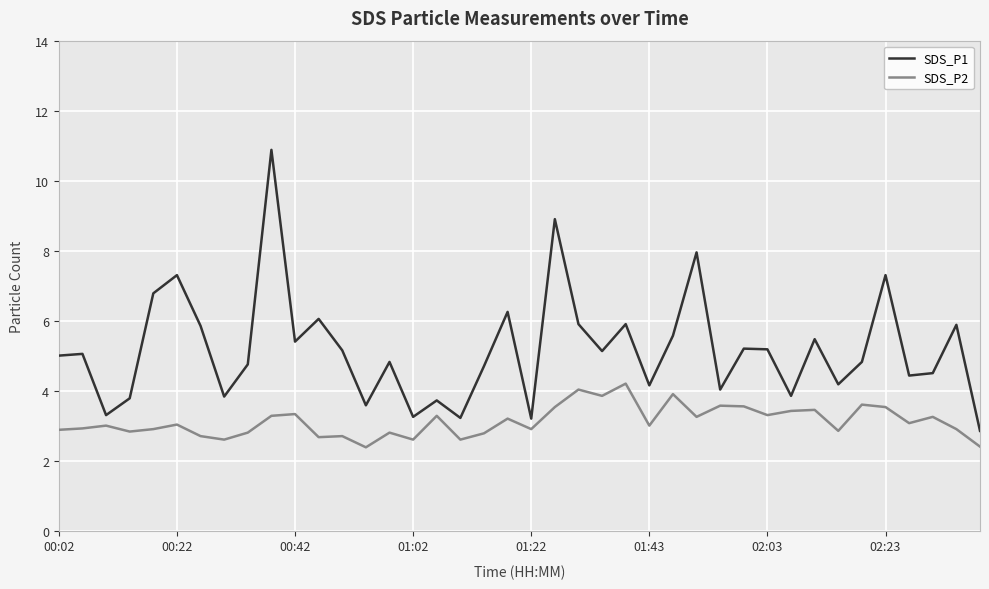

Which series has the largest total across all categories?

SDS_P1